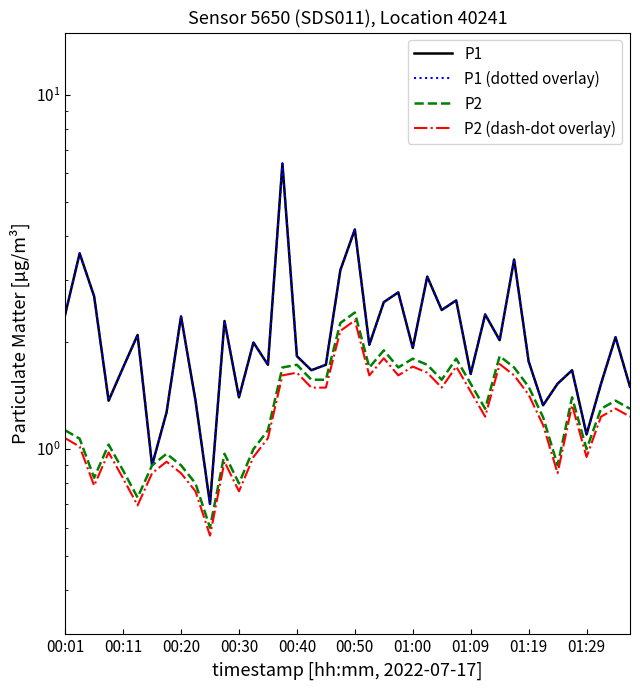

Which has a higher value, 19 or 38?

19